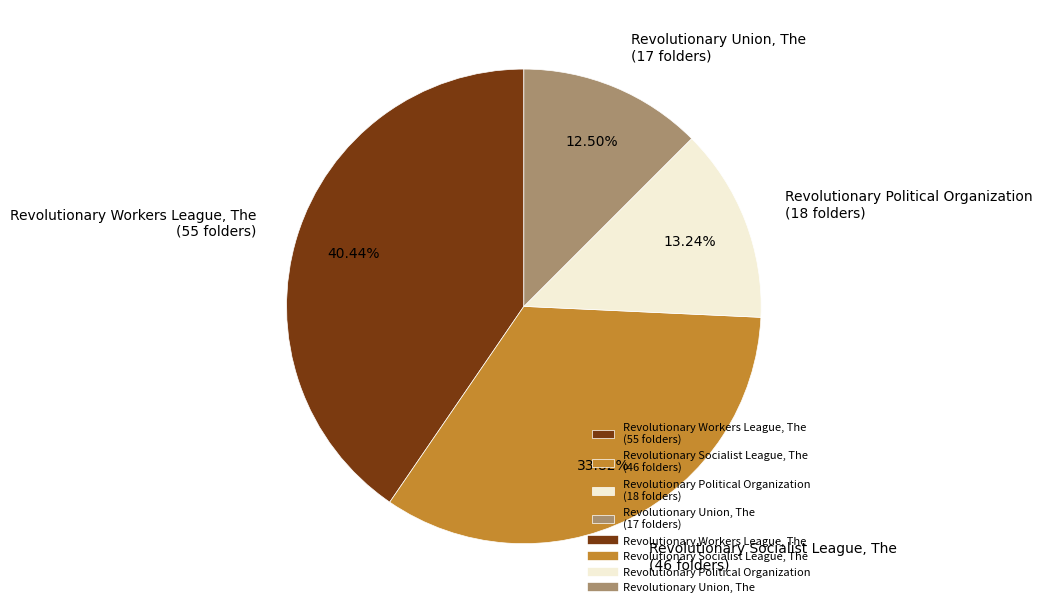

Between Revolutionary Workers League, The (55 folders) and Revolutionary Socialist League, The (46 folders), which is larger?

Revolutionary Workers League, The (55 folders)